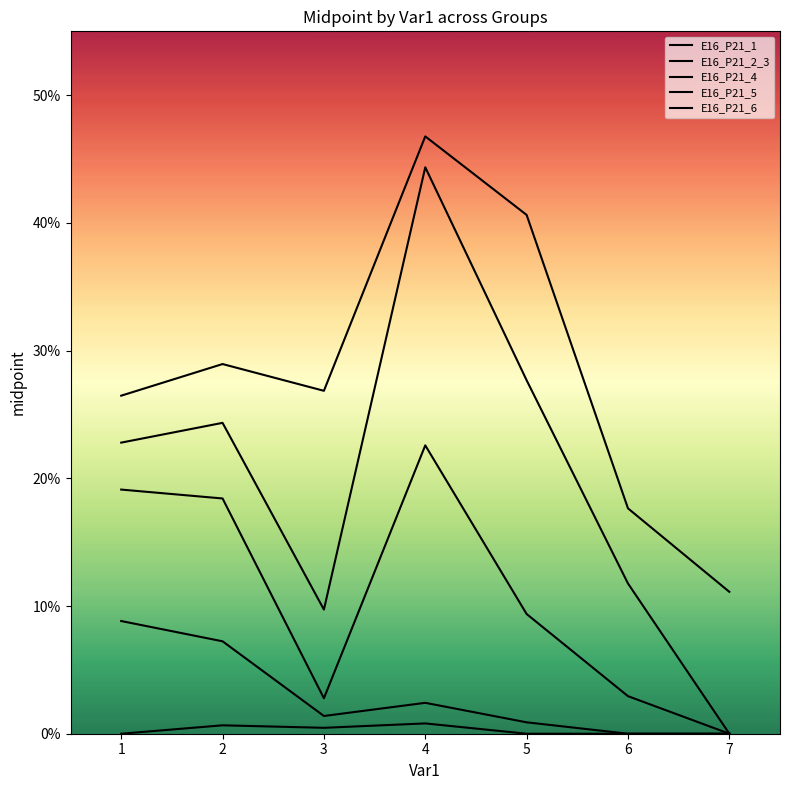

Does the chart display data point markers on the line(s)?

No